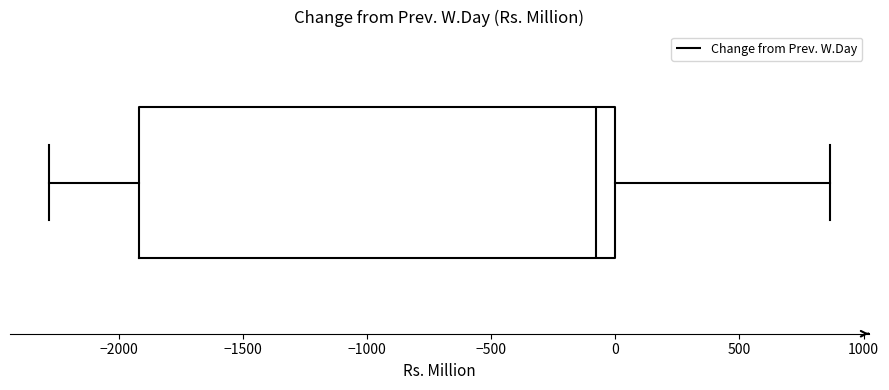

Transcribe this box plot: give where the median line is, the range the box spans, and where the two whiskers end, as read against the x-axis. The values are not printed on the chart, so give them approximately, as read against the axis.

median -100, box -1900 to 0, whiskers -2300 to 850